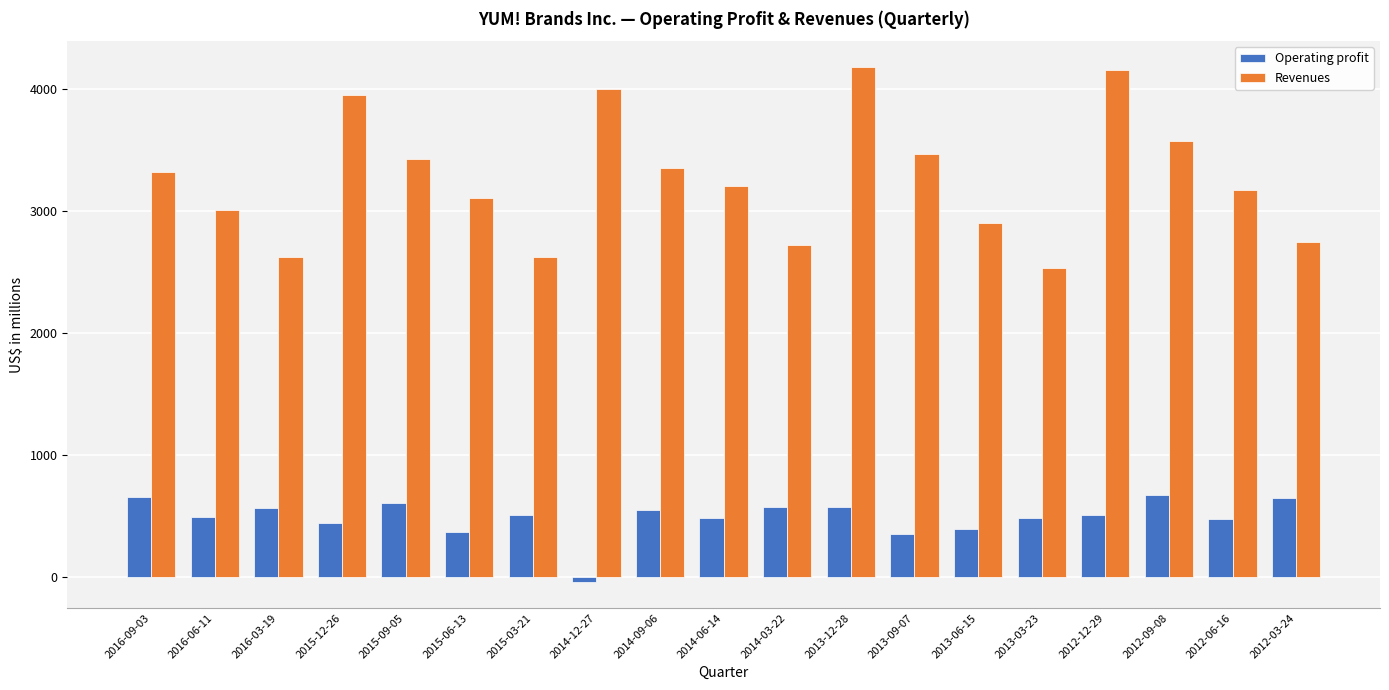

How many positive values does the Operating profit series have?

18